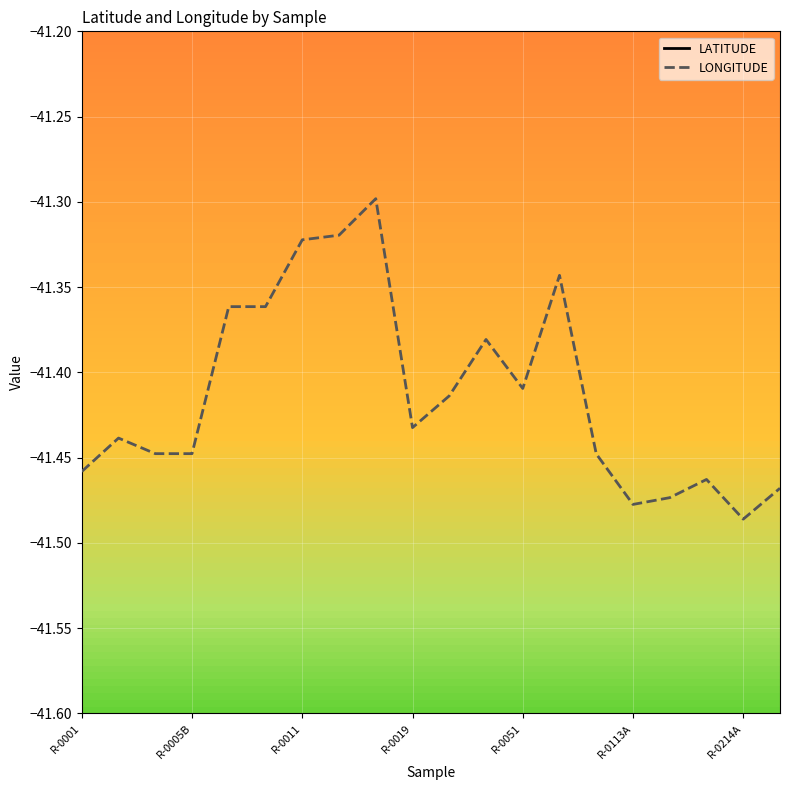

Which category has the lowest value in the LONGITUDE series?

R-0214A